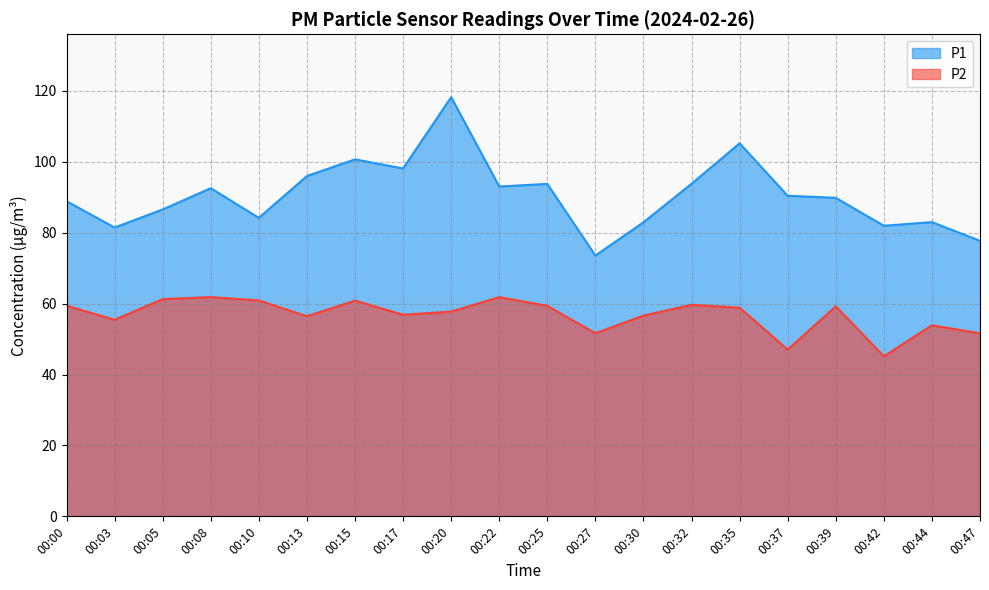

Where is the first local minimum for P1?

00:03